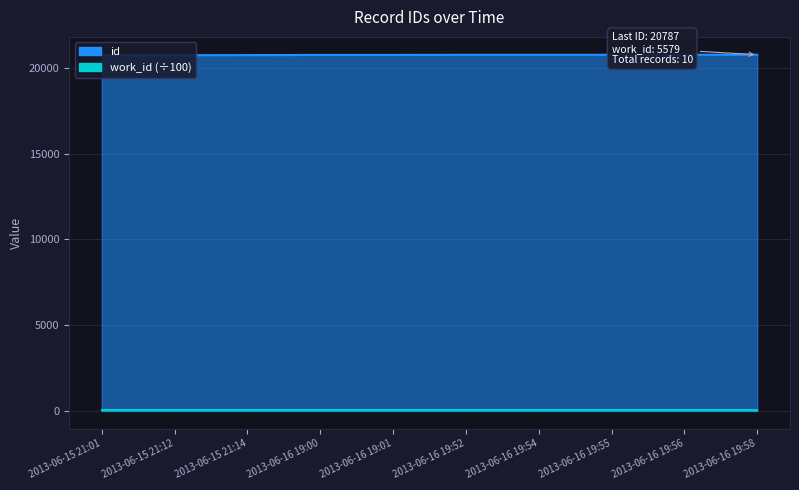

How many values are below 20779?

5